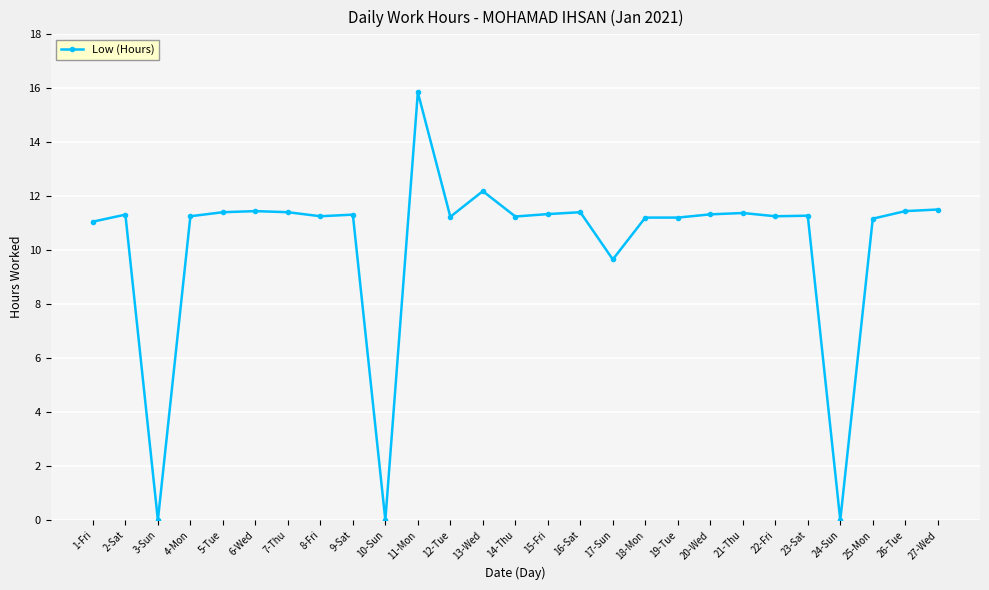

What is the difference between the second highest and minimum values?

12.2